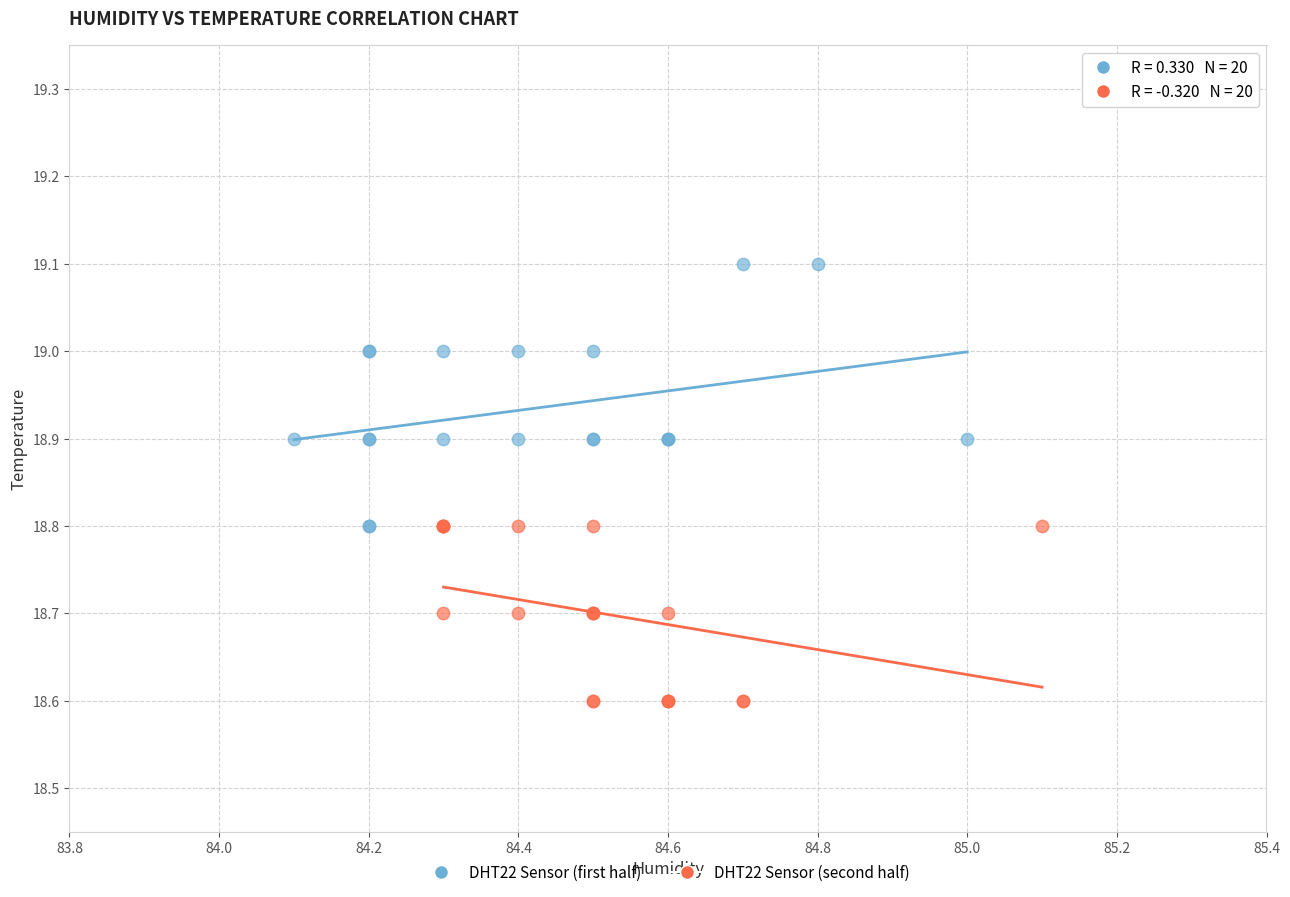

Which series has the widest spread of Y values?

DHT22 Sensor (first half)